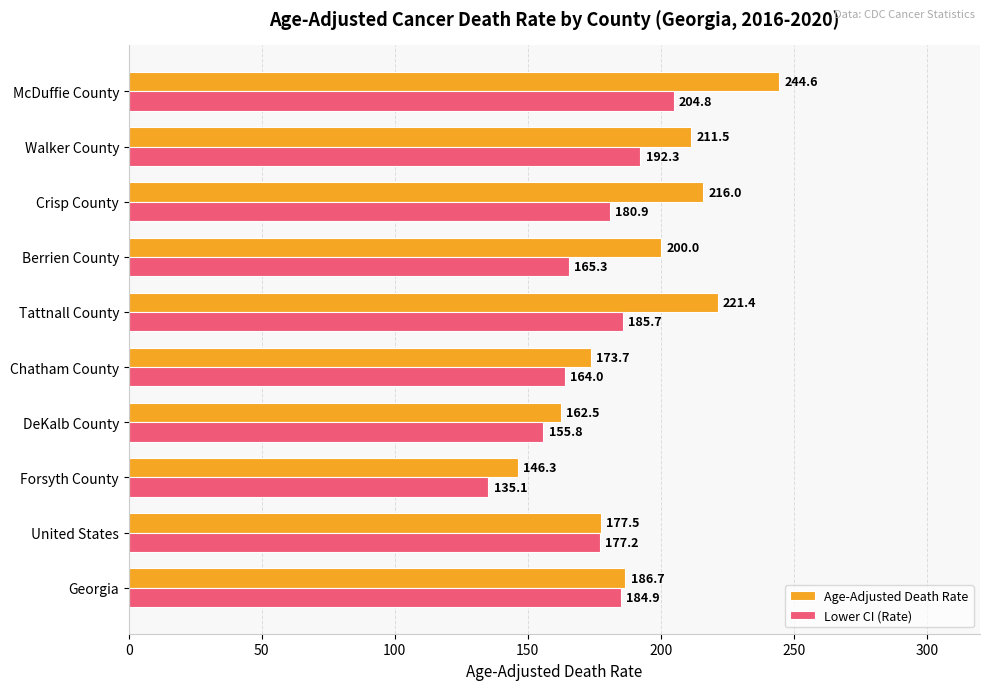

List the series in order of their overall mean, lowest first.

Lower CI (Rate), Age-Adjusted Death Rate